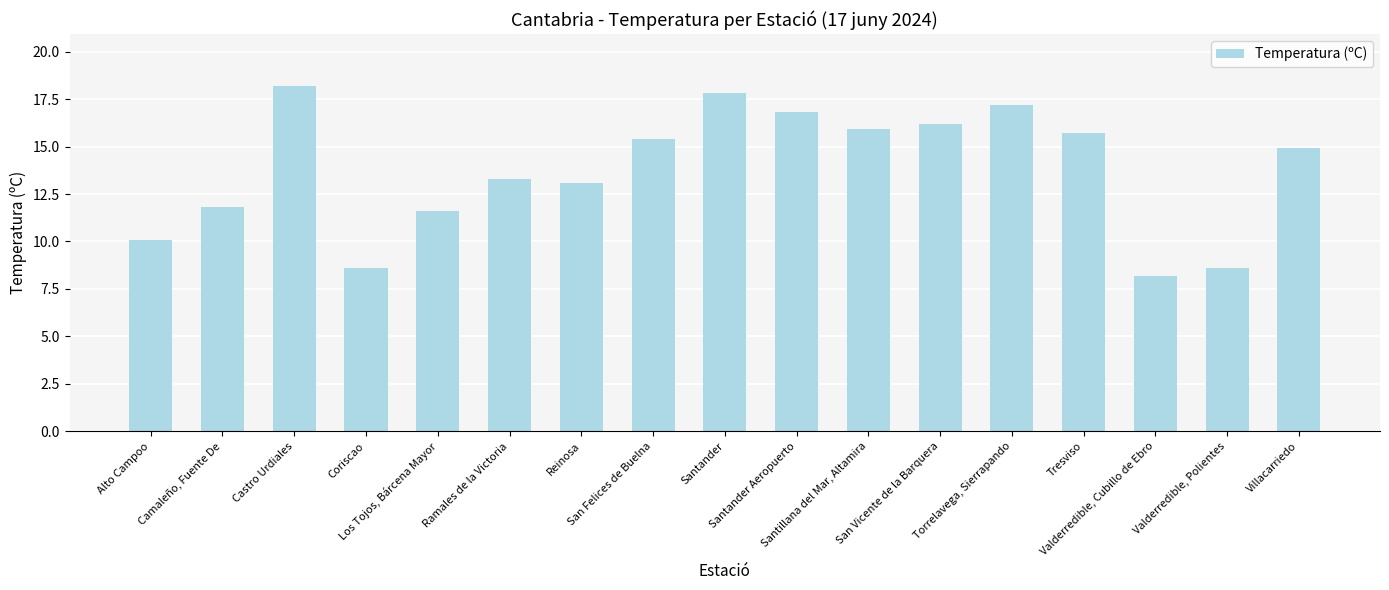

What is the label of the 9th bar from the left?

Santander